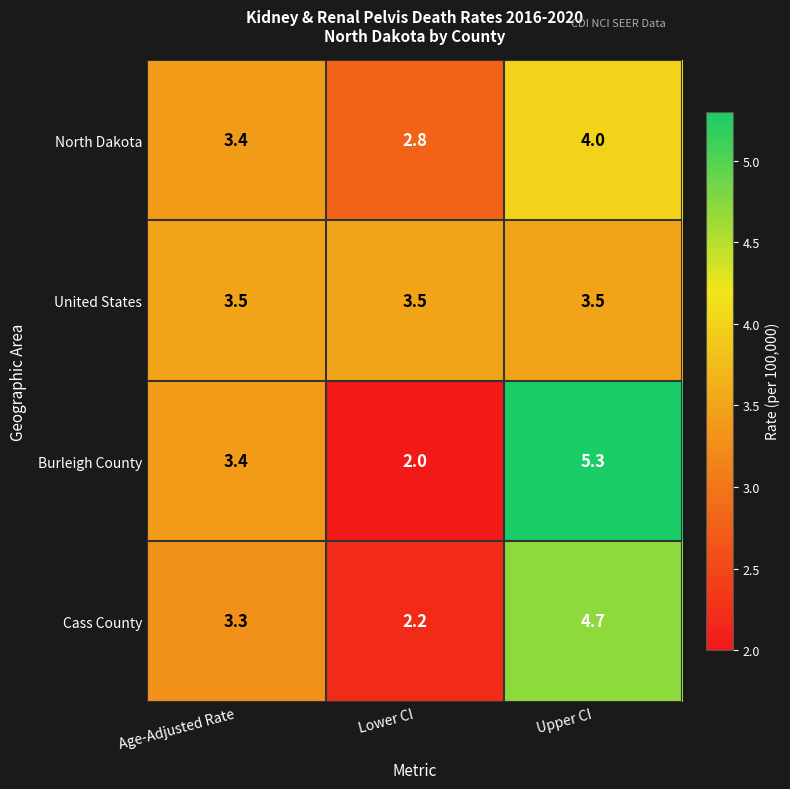

Rank the categories by Burleigh County value from lowest to highest.

Lower CI, Age-Adjusted Rate, Upper CI